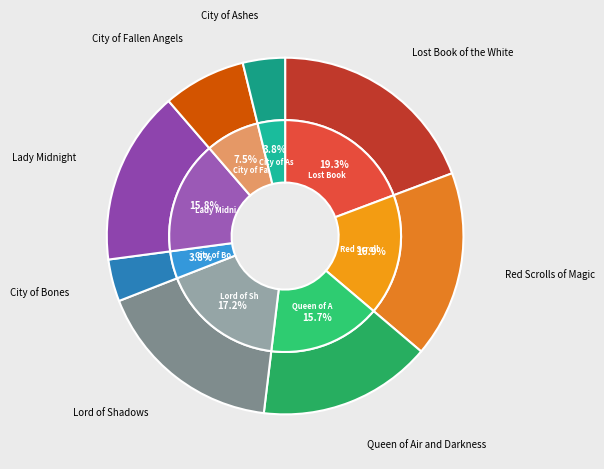

To the nearest percent, what is the average slice percentage?

12%